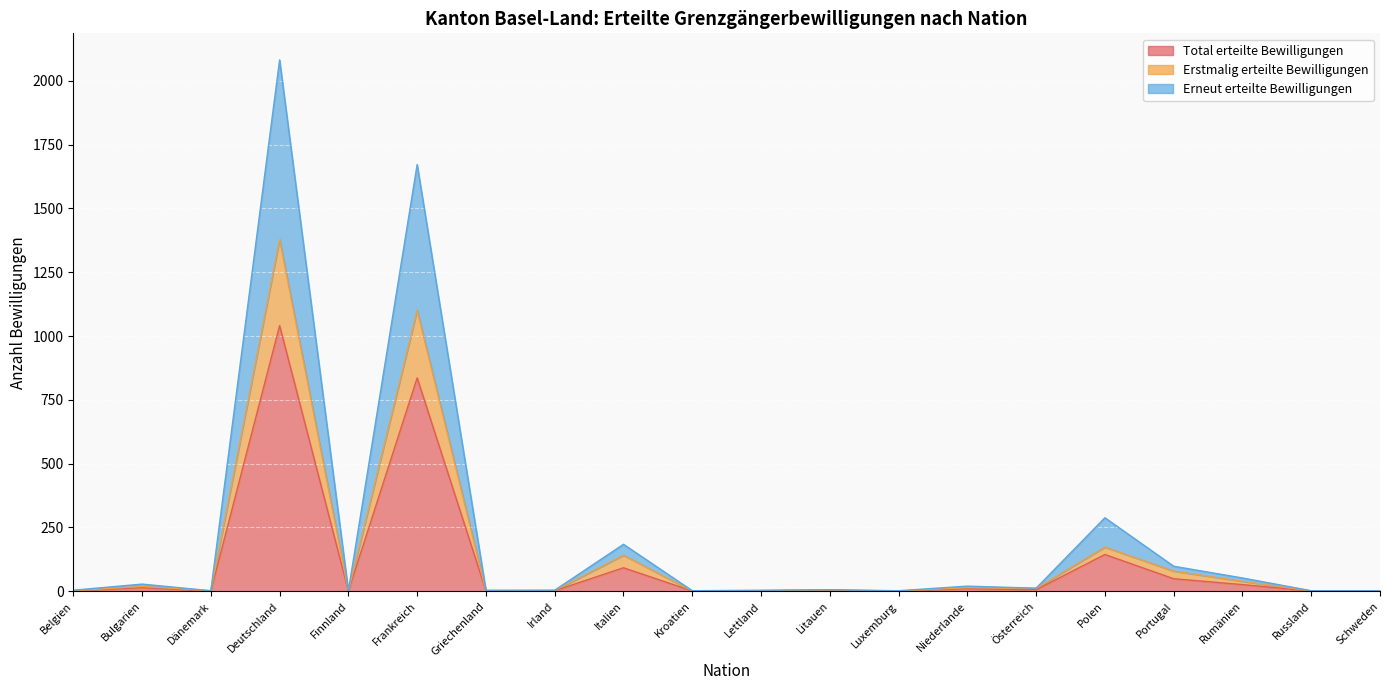

What is the minimum value shown in the chart?

1